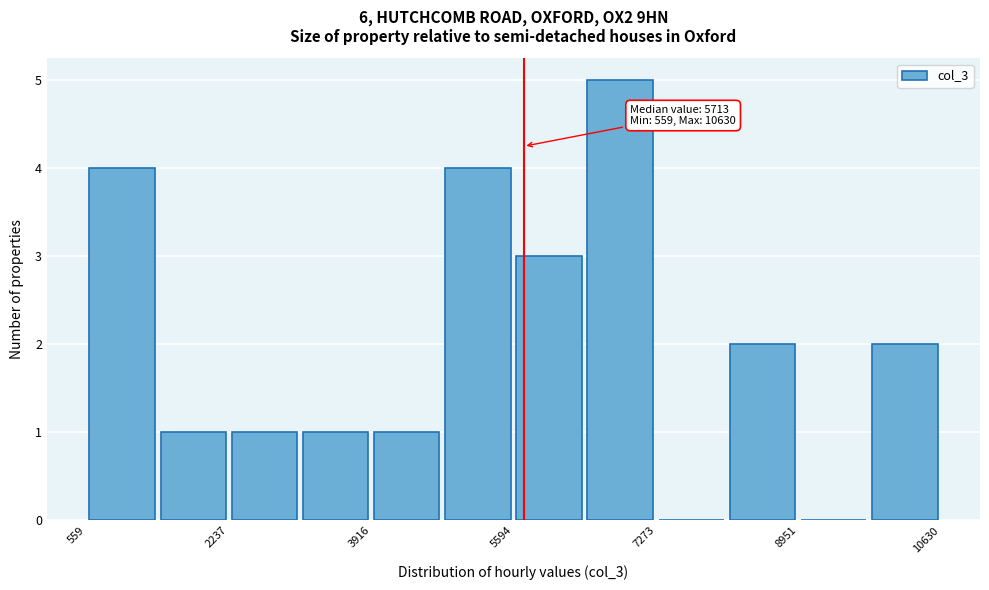

Over which range of the x-axis is the bar tallest?

6400 to 7200